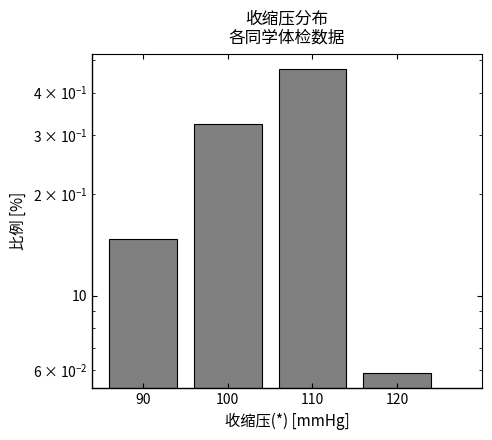

What is the change in value from 100 to 120?

-0.3